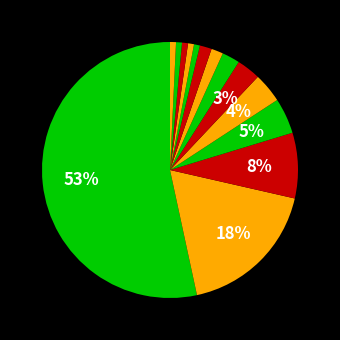

Which category has the smallest portion of the pie?

Portugal